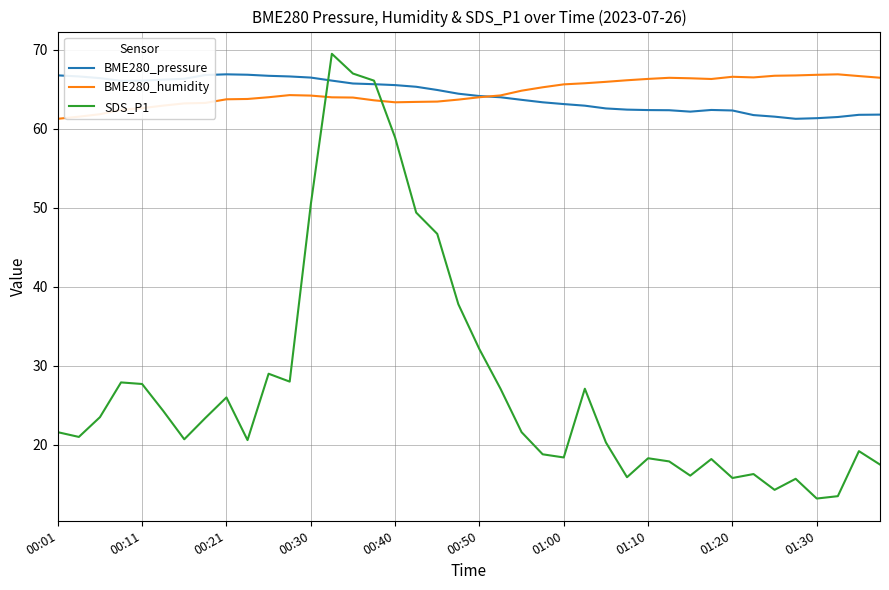

Which series has the widest spread of values?

SDS_P1